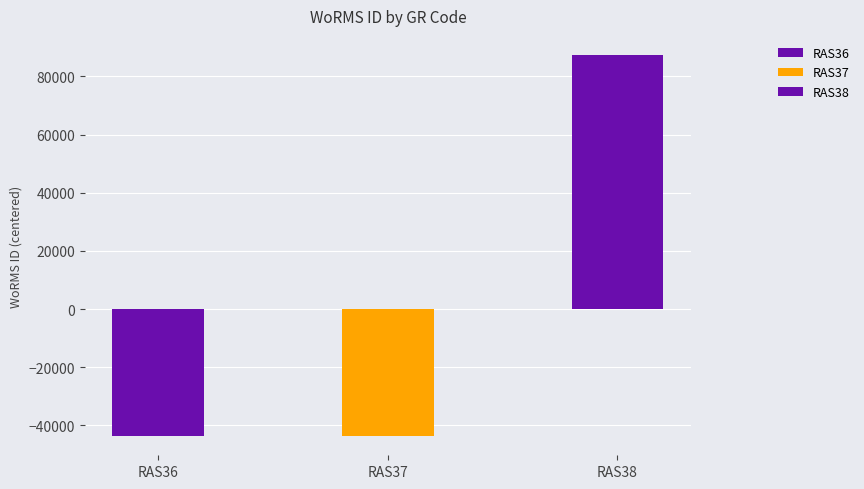

What is the value of the 3rd bar from the left?

87368.3